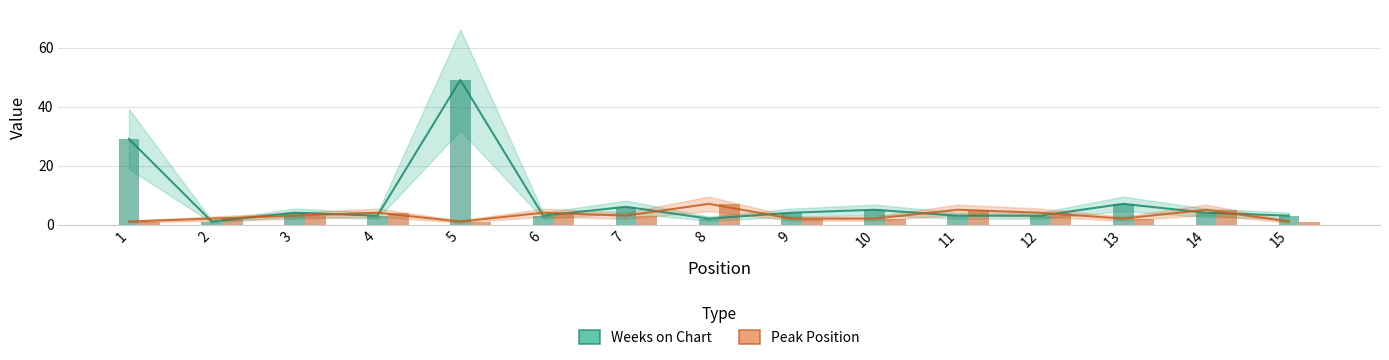

Is the value of Weeks on Chart at 7 greater than the value of Peak Position at 8?

No